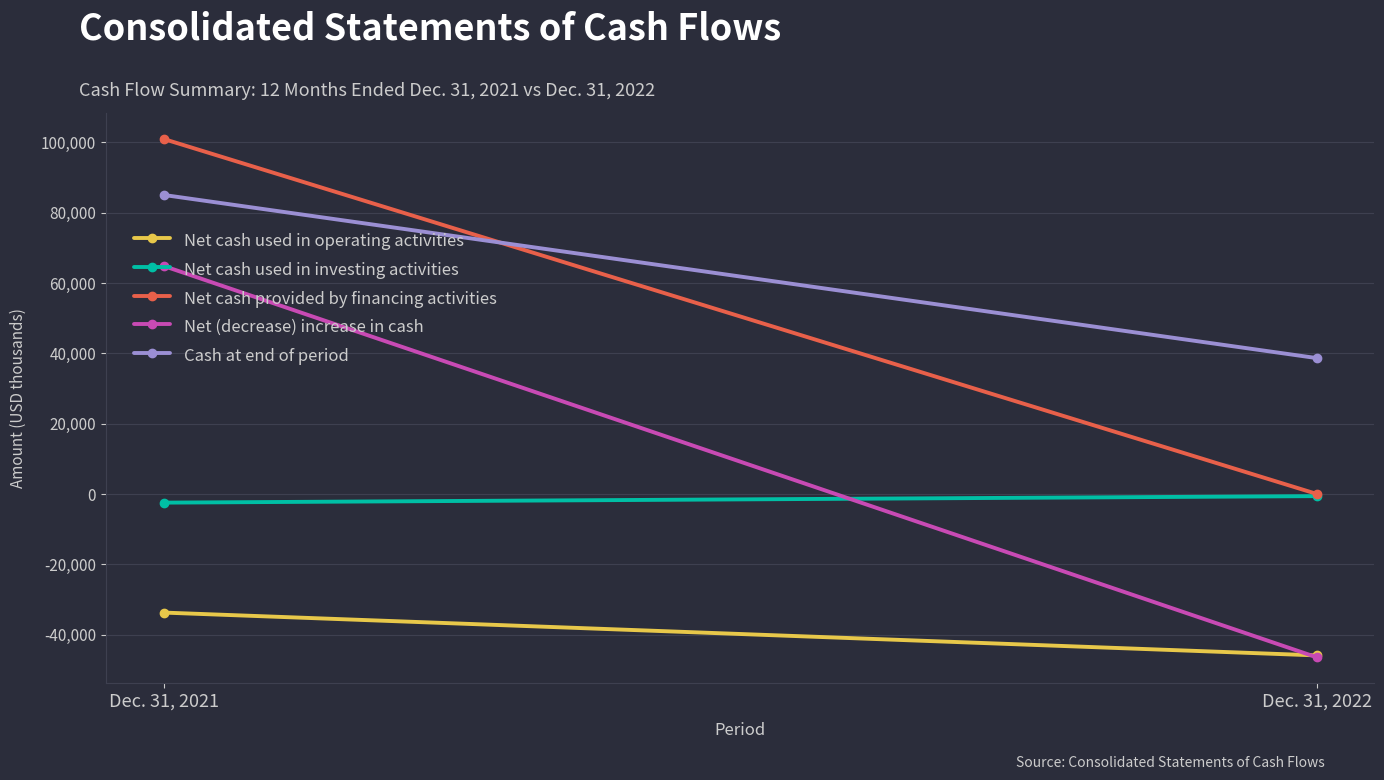

What is the sum of the Cash at end of period values at Dec. 31, 2022 and Dec. 31, 2021?

123713